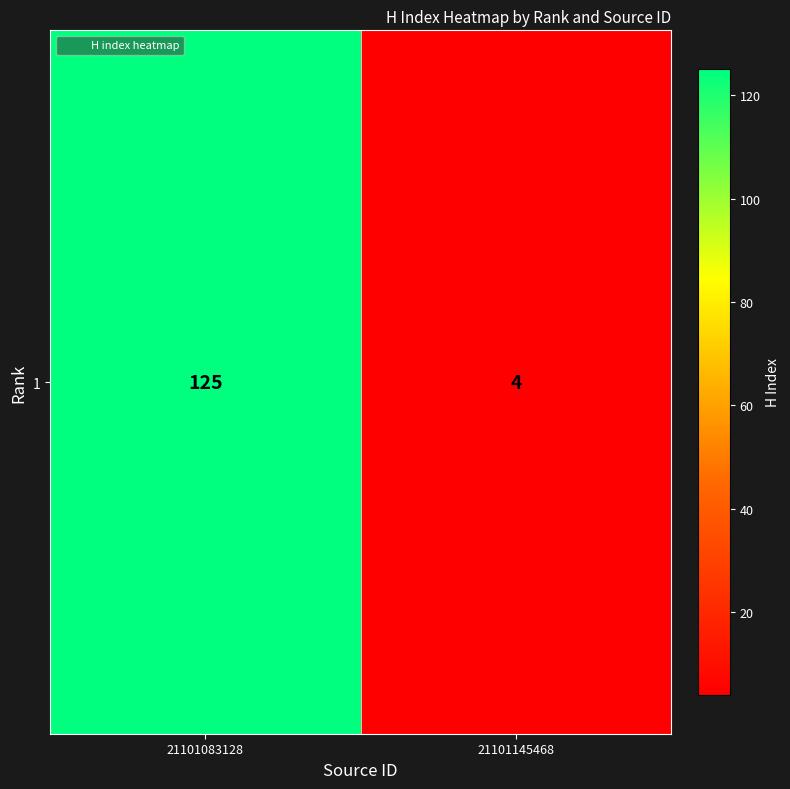

What is the difference between the values at 21101145468 and 21101083128?

121